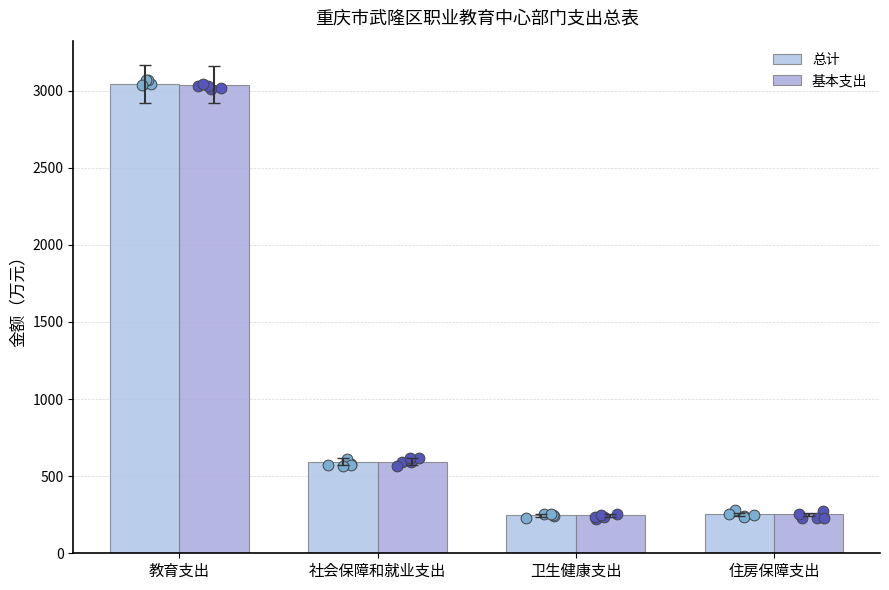

What is the total value across all series at 教育支出?

6082.0